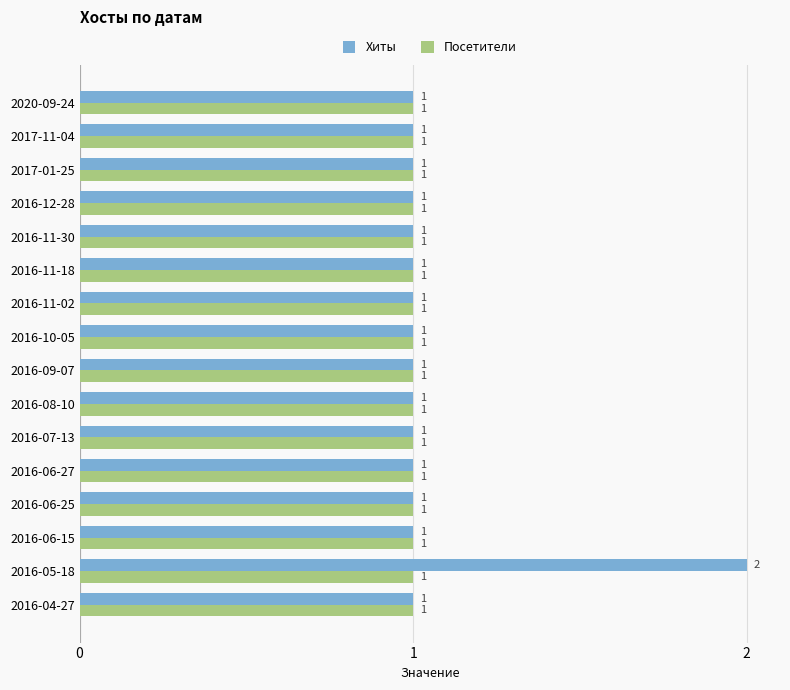

List the series in order of their overall mean, lowest first.

Посетители, Хиты